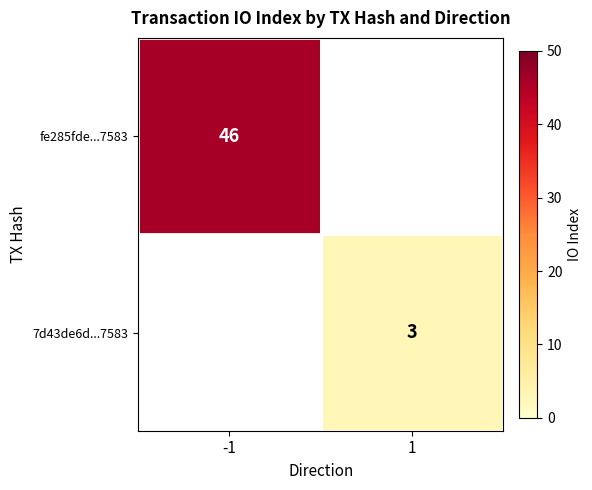

The 7d43de6d...7583 series shows 3 at 1. True or false?

True